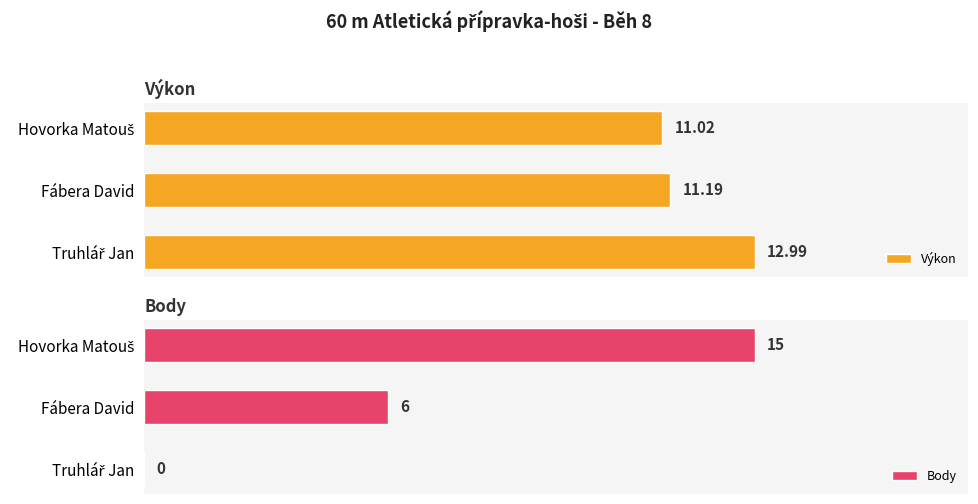

Does the chart contain any negative values?

No